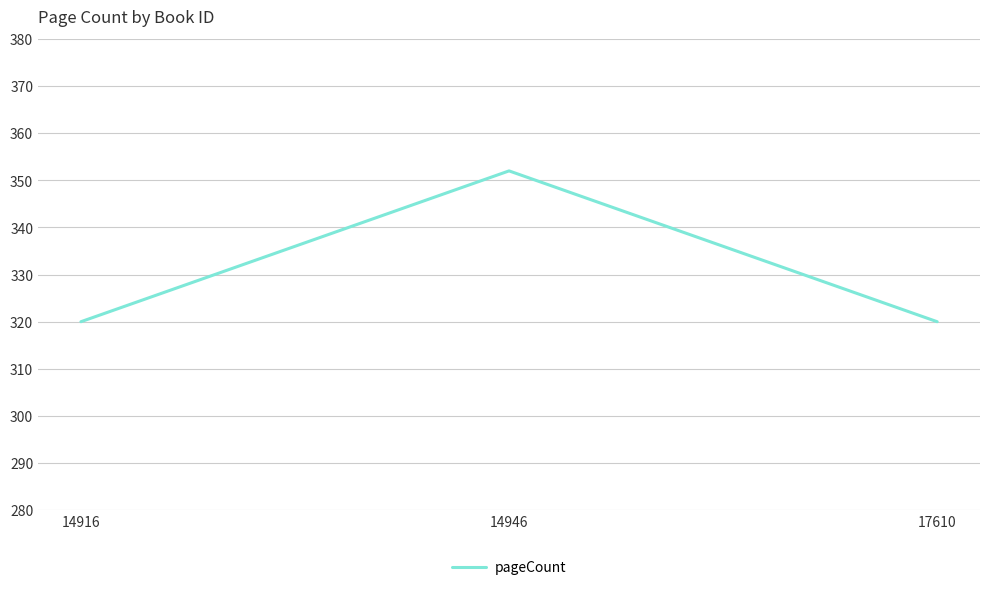

Is it true that the value at 14946 is 352?

True